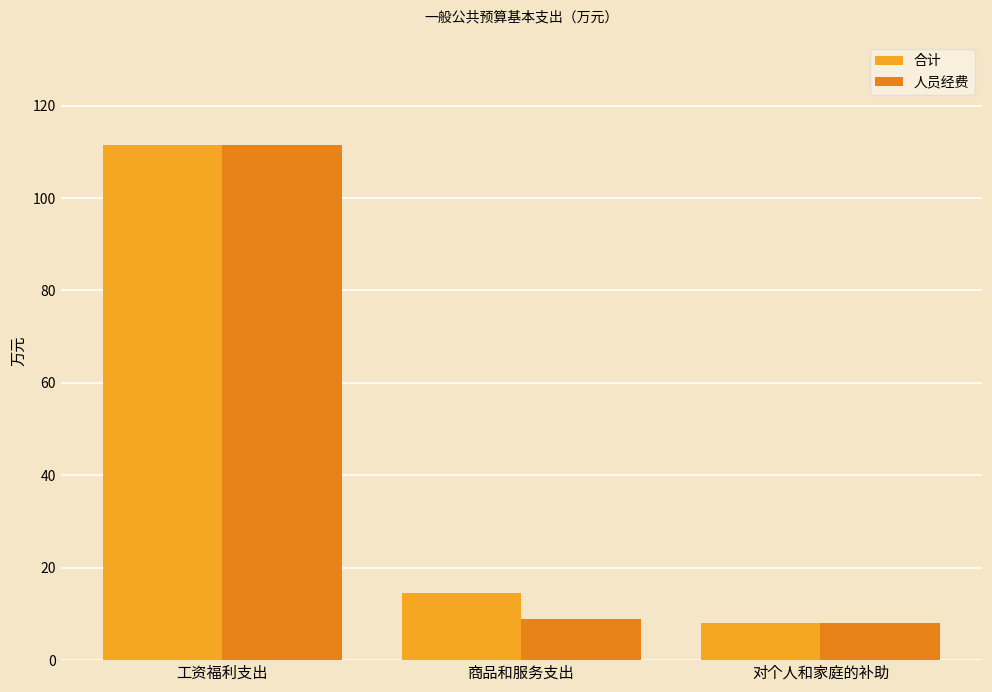

What is the label of the 3rd bar from the left?

对个人和家庭的补助